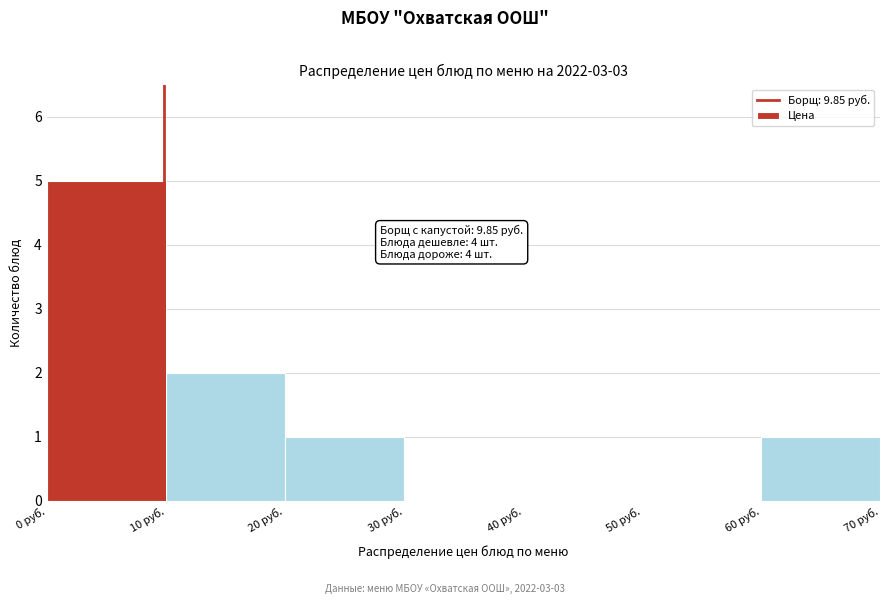

Over which range of the x-axis is the bar tallest?

0 to 10